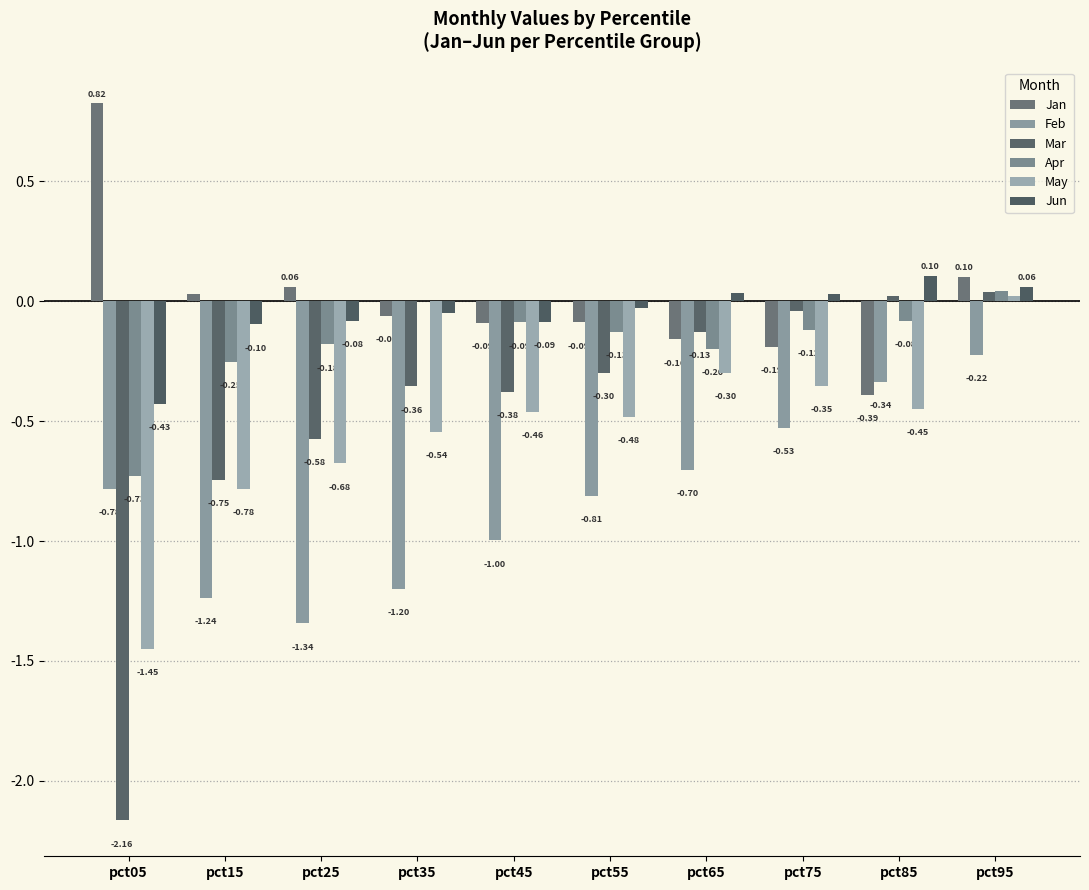

How many categories are shown in the chart?

10